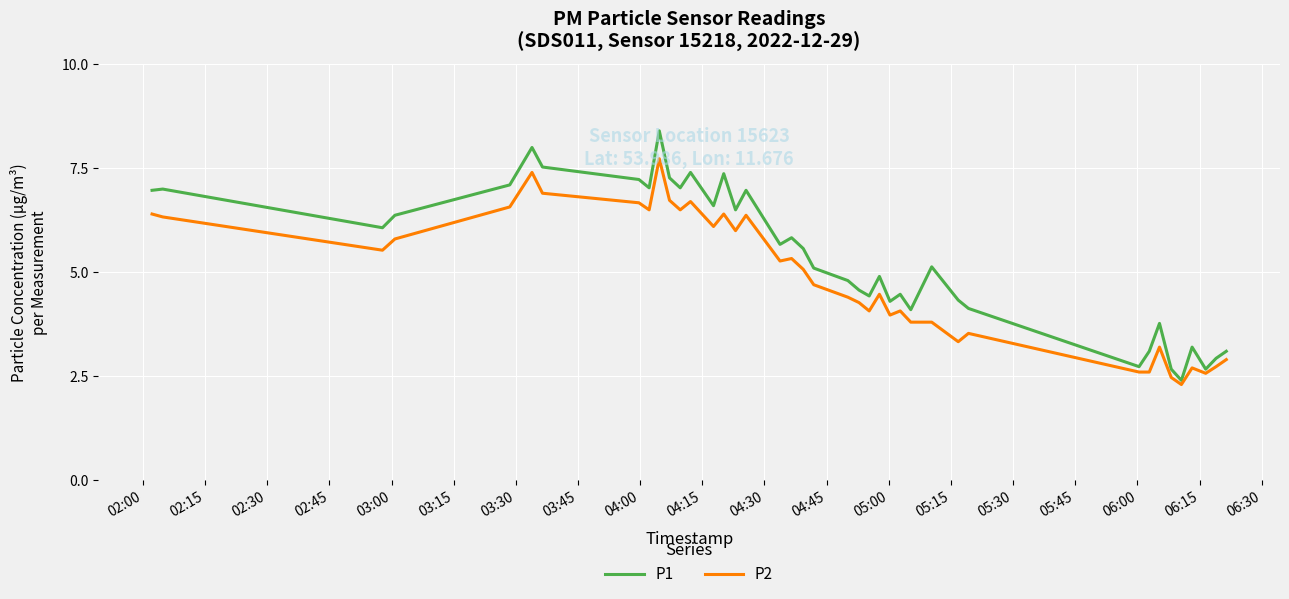

Rank the series by their average value, from lowest to highest.

P2, P1